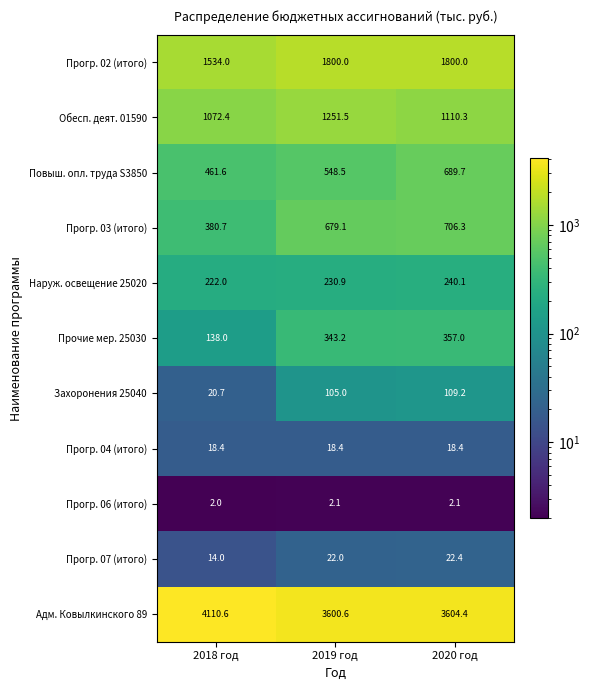

Between 2018 год and 2020 год, which series saw the biggest shift?

Адм. Ковылкинского 89